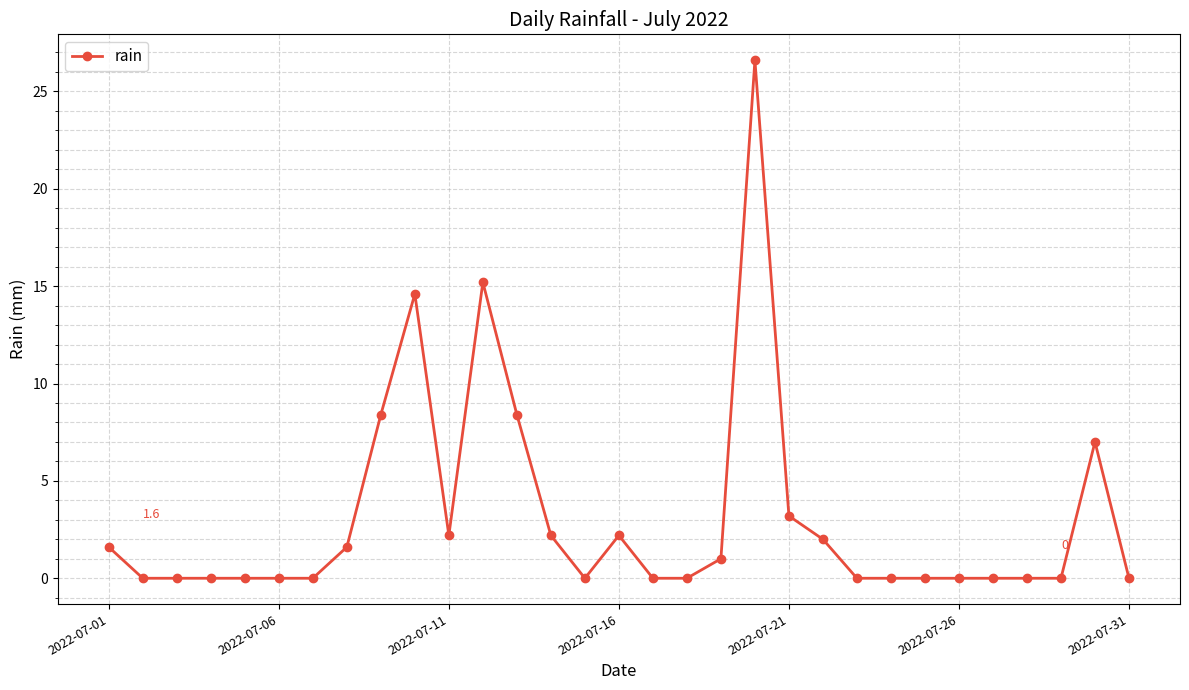

How many distinct data groups are displayed?

1